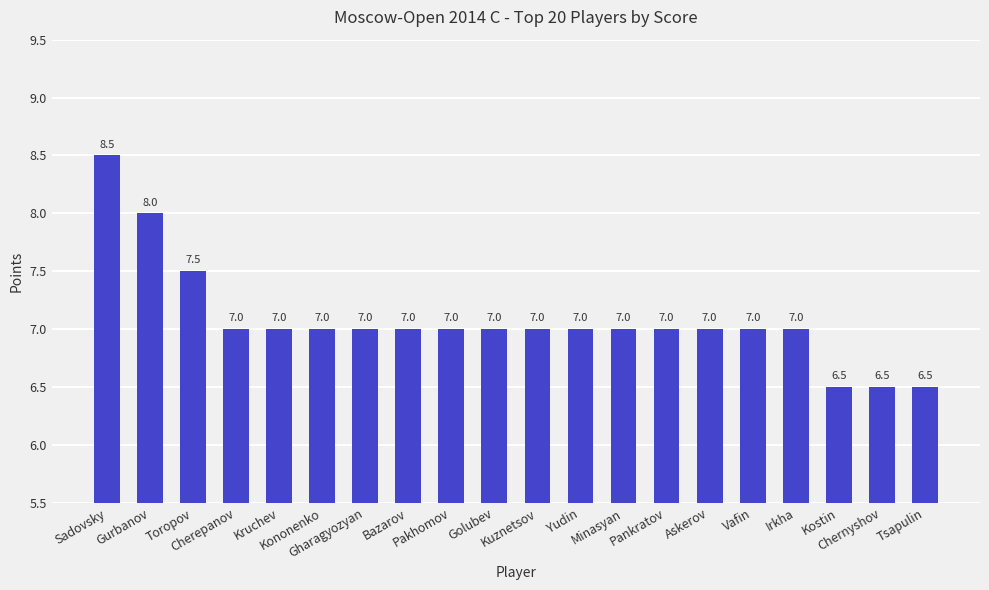

What is the difference between the maximum and minimum values?

2.0